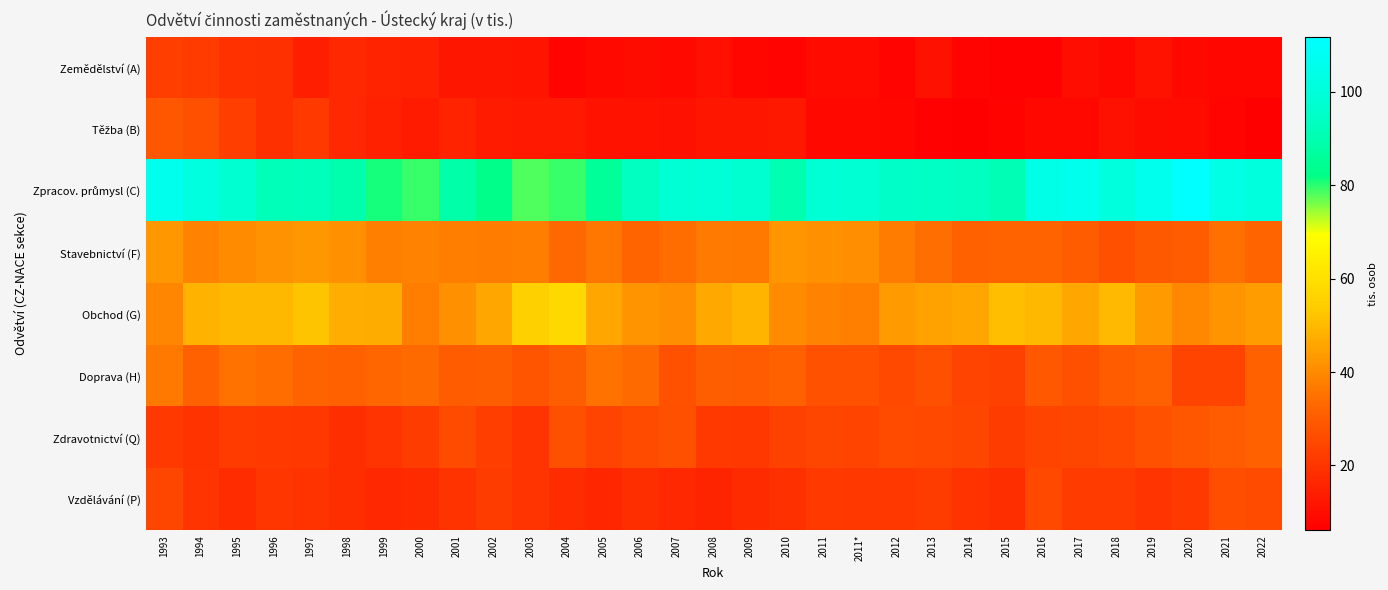

How many data points does each series have?

31